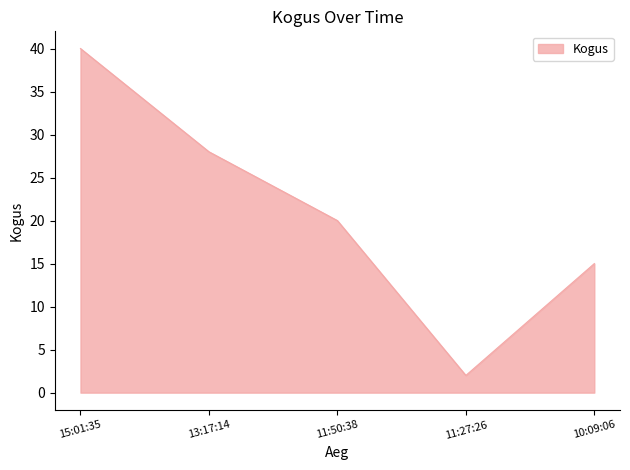

Where is the data nearest to the value 21?

11:50:38